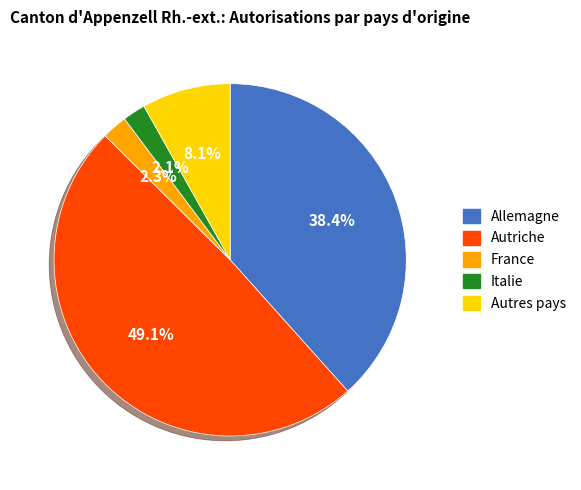

Which category has the biggest portion of the pie?

Autriche